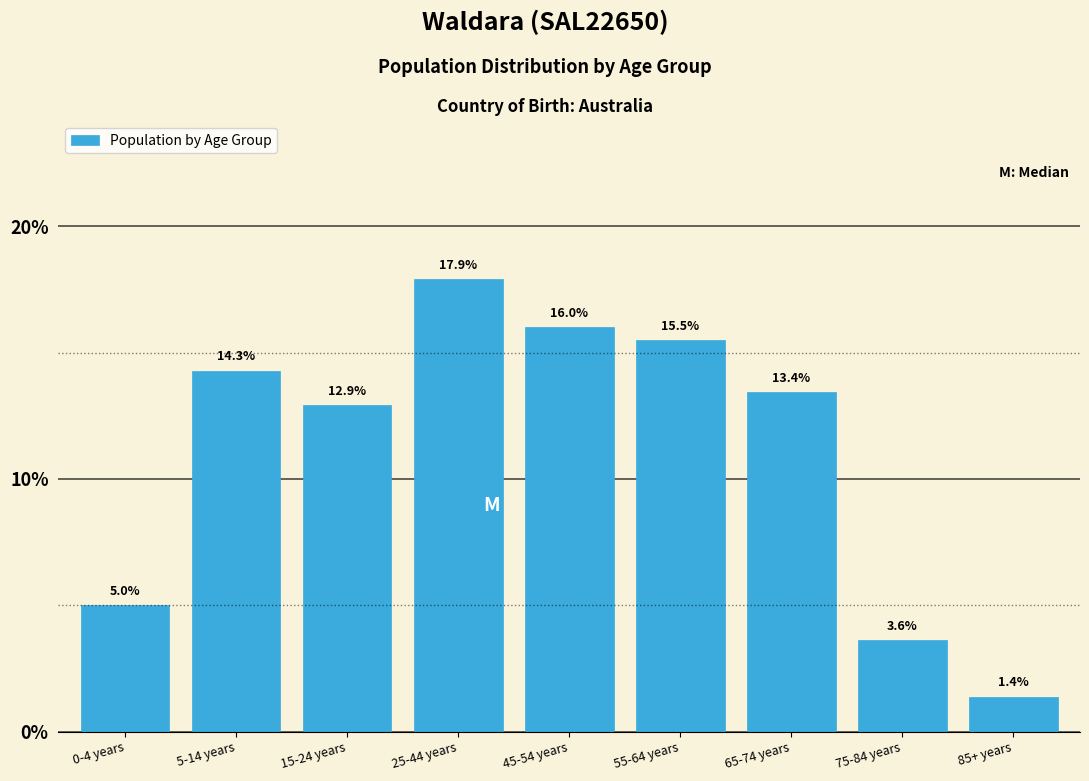

Reading right to left, transcribe all the data shown in this chart.

85+ years=1.4	75-84 years=3.6	65-74 years=13.4	55-64 years=15.5	45-54 years=16.0	25-44 years=17.9	15-24 years=12.9	5-14 years=14.3	0-4 years=5.0